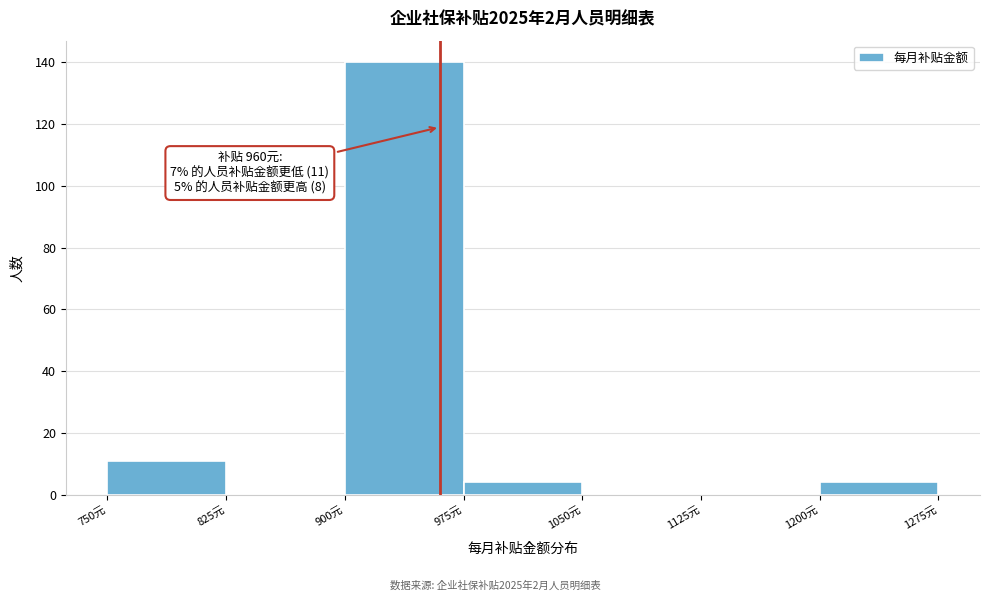

Over which range of the x-axis is the bar tallest?

900 to 975